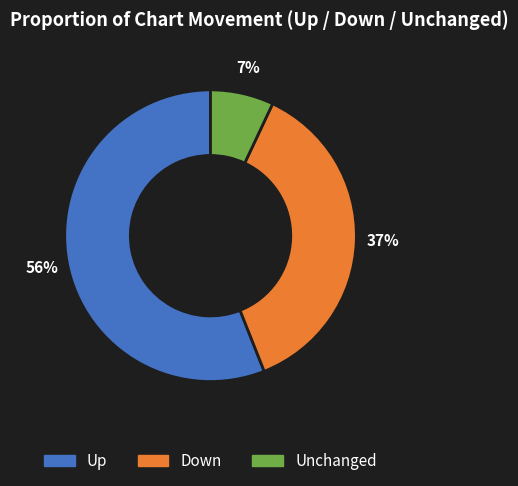

To the nearest percent, what portion does Up represent?

56%